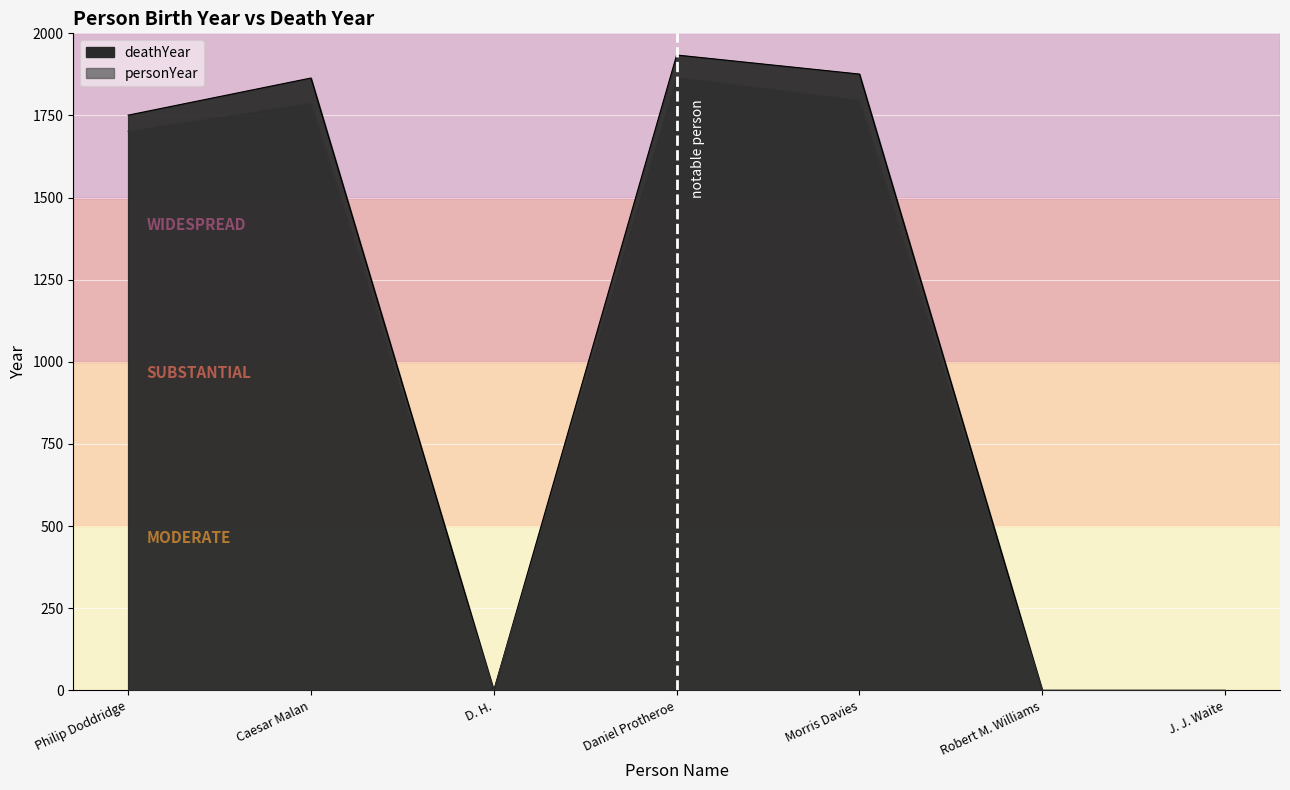

Is it true that the value at Philip Doddridge is 1751?

True